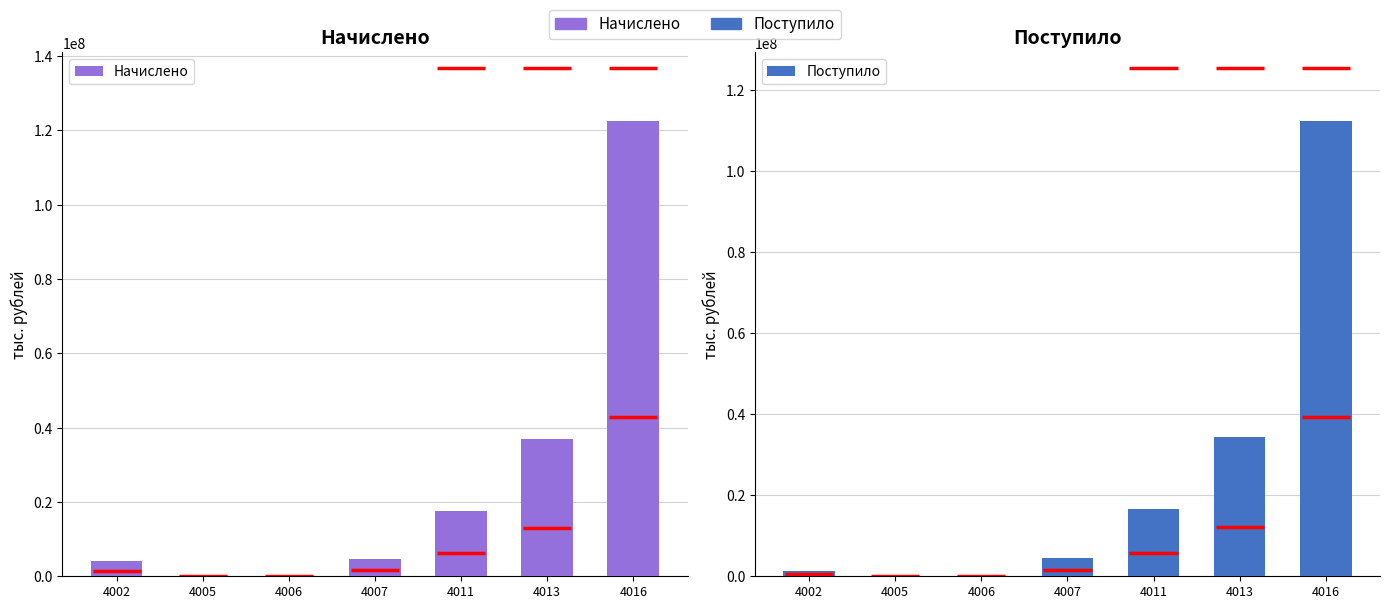

Between 4002 and 4007, which is larger?

4007